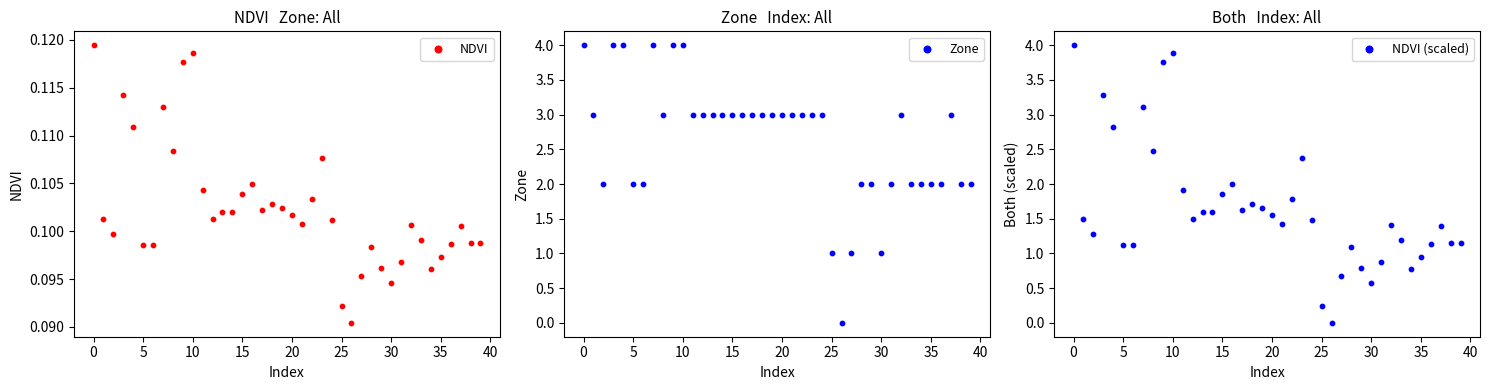

Which series has the largest Y range (max minus min)?

Zone